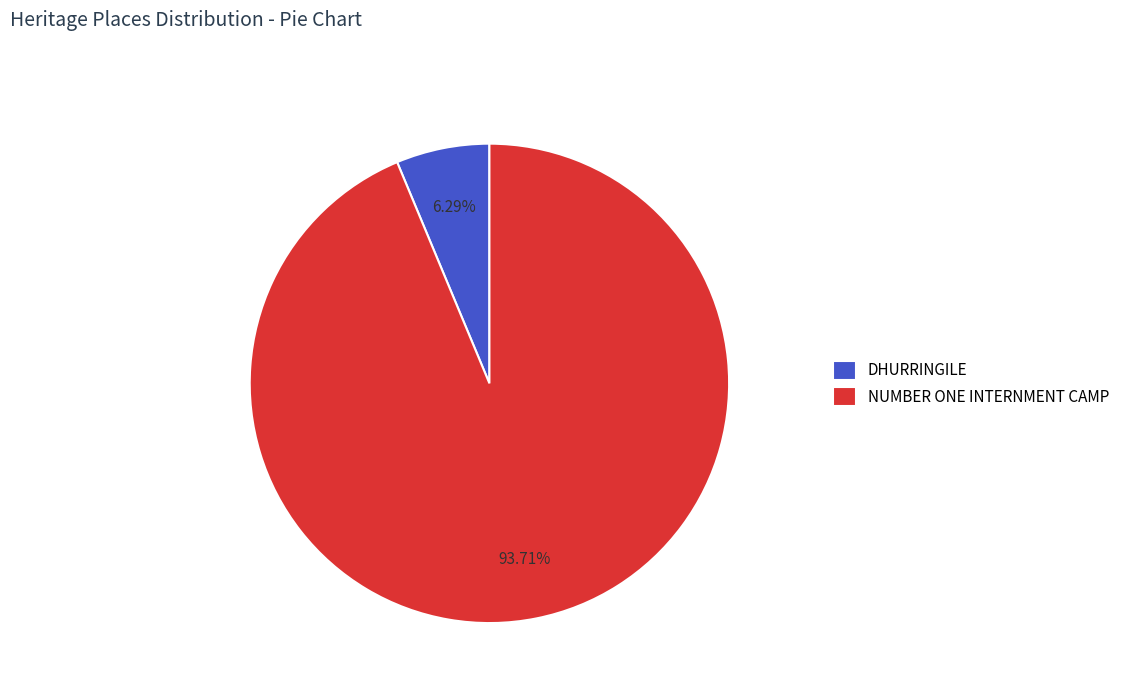

To the nearest percent, what is the difference between the NUMBER ONE INTERNMENT CAMP and DHURRINGILE slice percentages?

87%